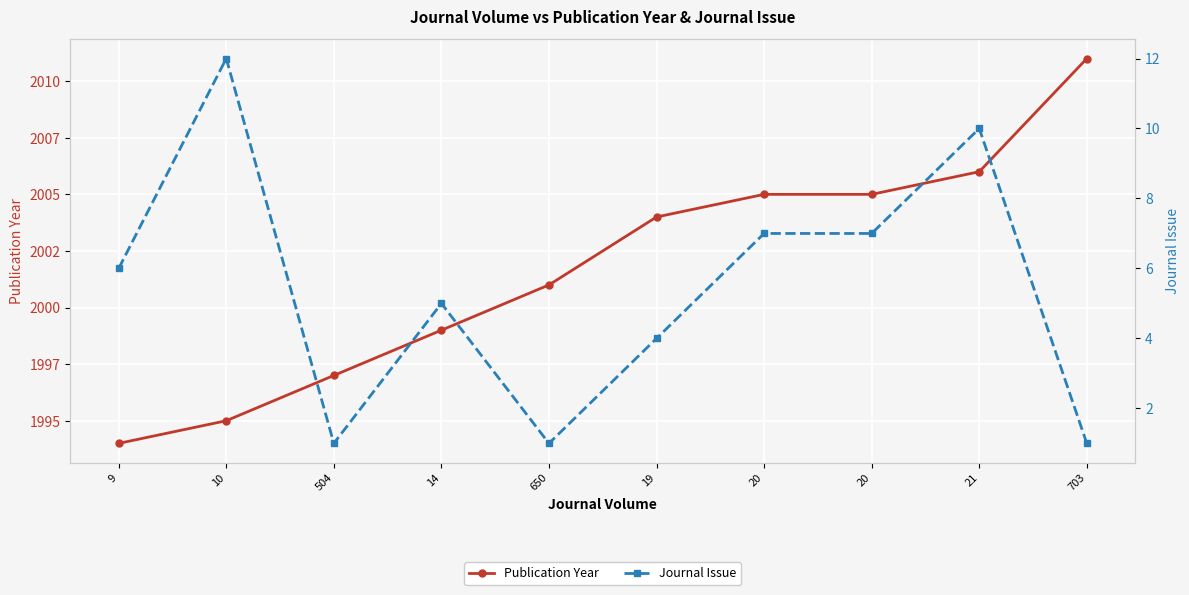

What is the difference between the second highest and second lowest values in the Journal Issue series?

9